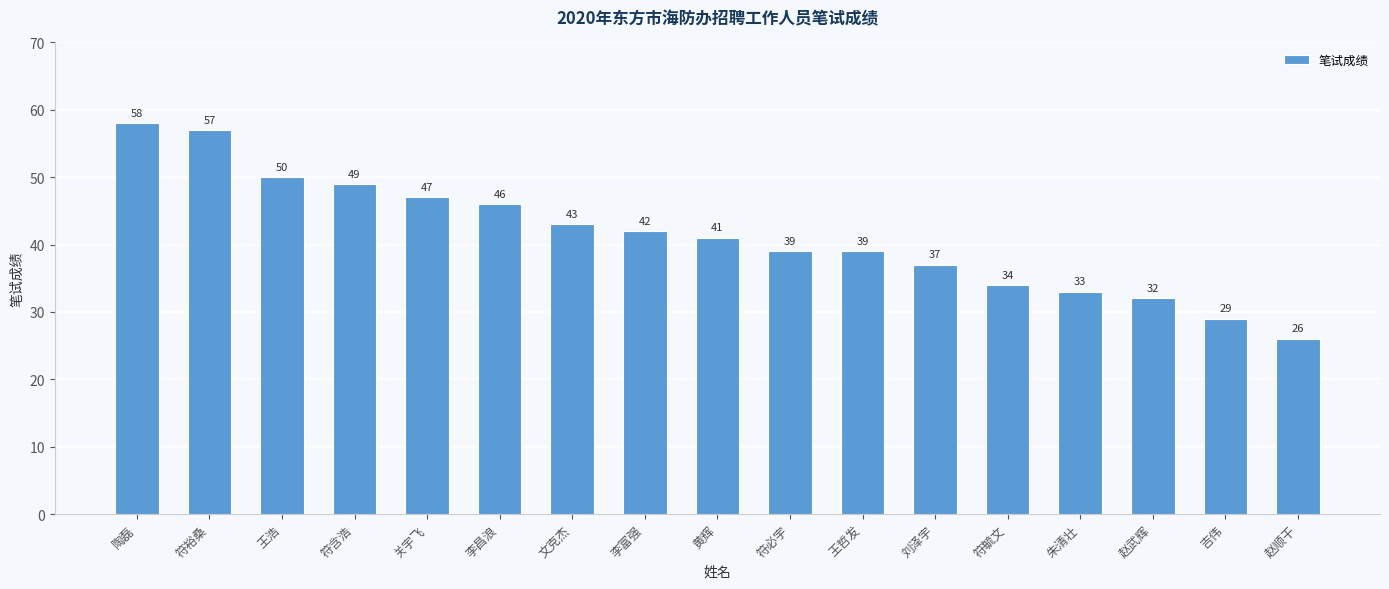

What is the sum of the values at 王浩 and 陶磊?

108